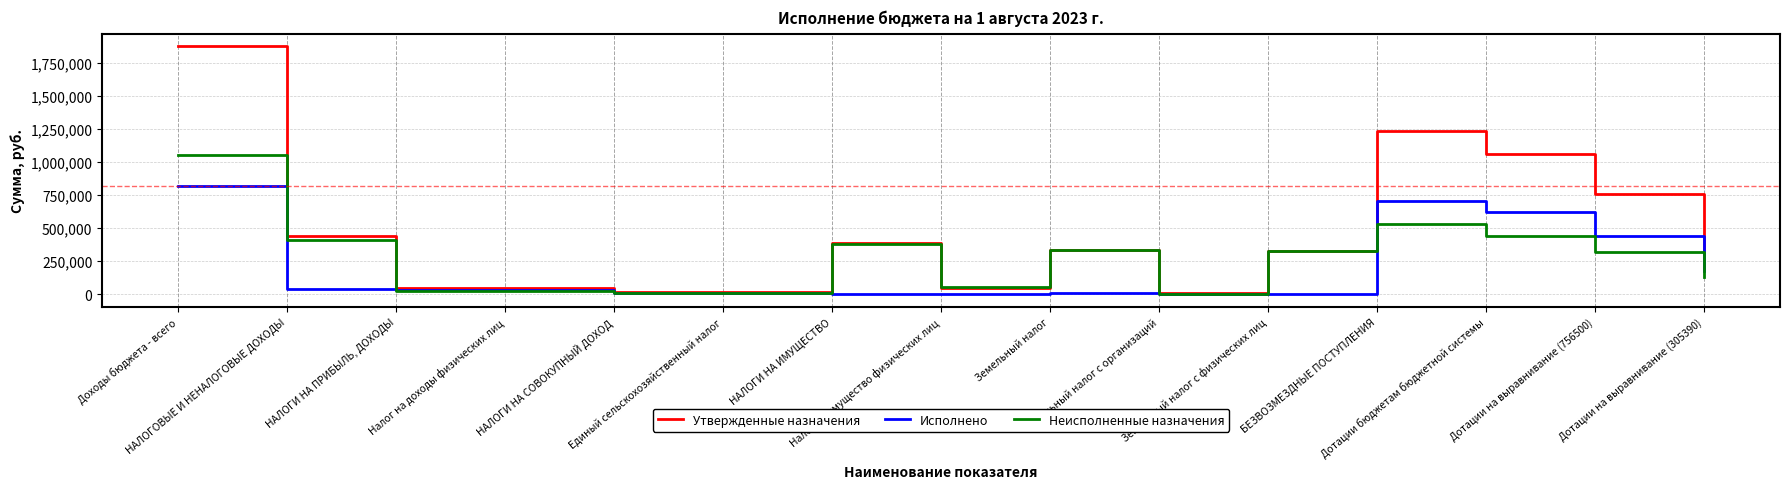

What are all the series names shown in the legend?

Утвержденные назначения, Исполнено, Неисполненные назначения